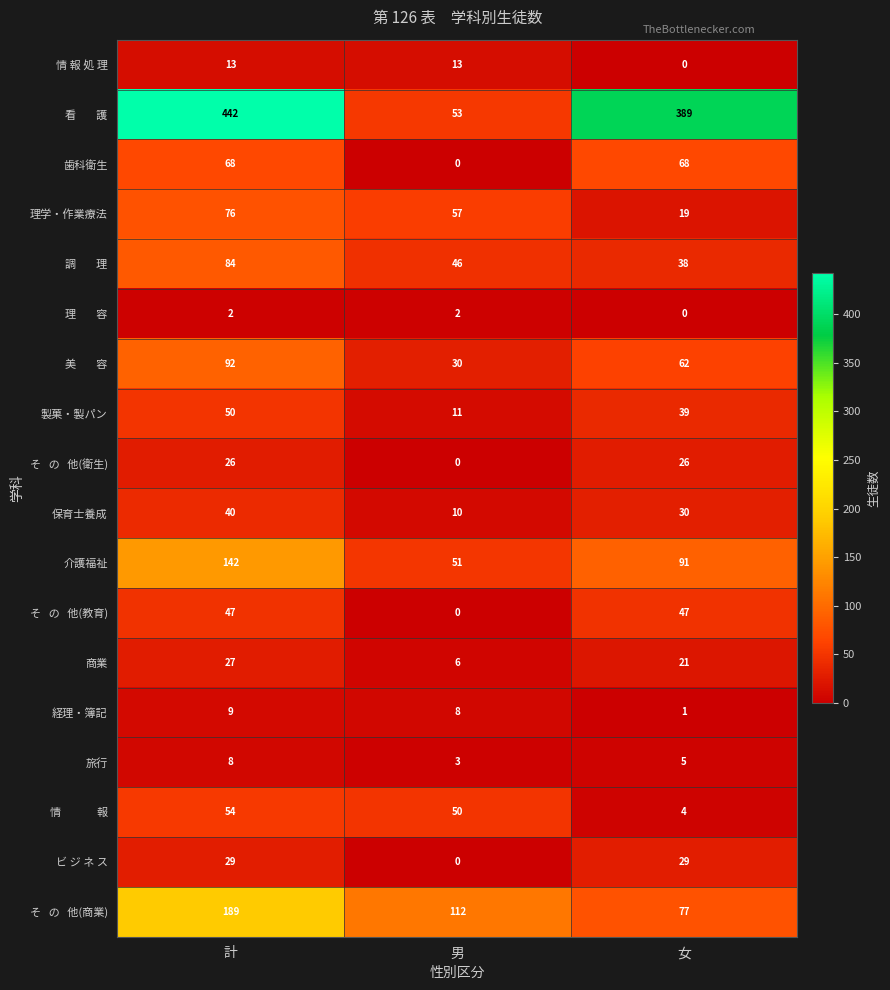

True or false: 製菓・製パン has a value of 39 at 女.

True